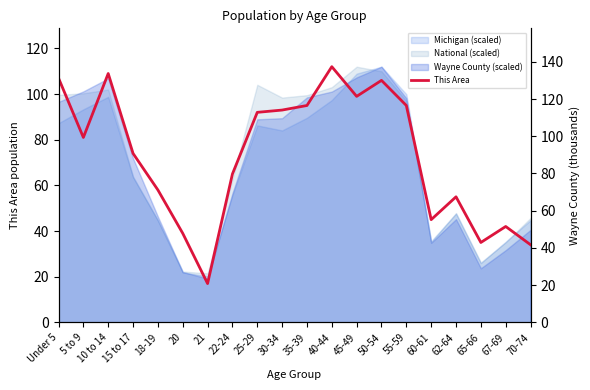

Which category has the highest value in the This Area series?

40-44